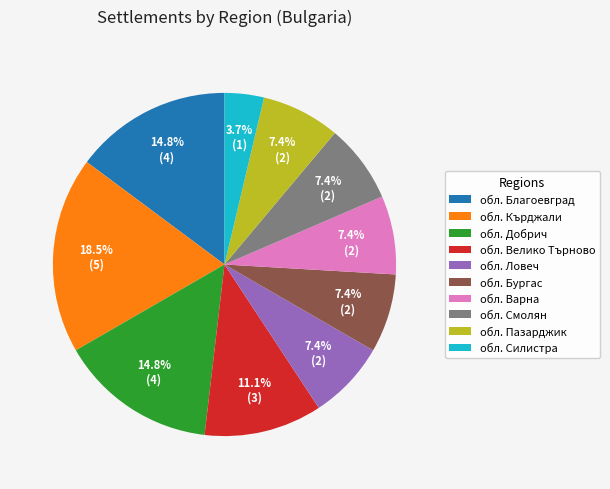

To the nearest percent, what percentage of the pie is обл. Ловеч?

7%